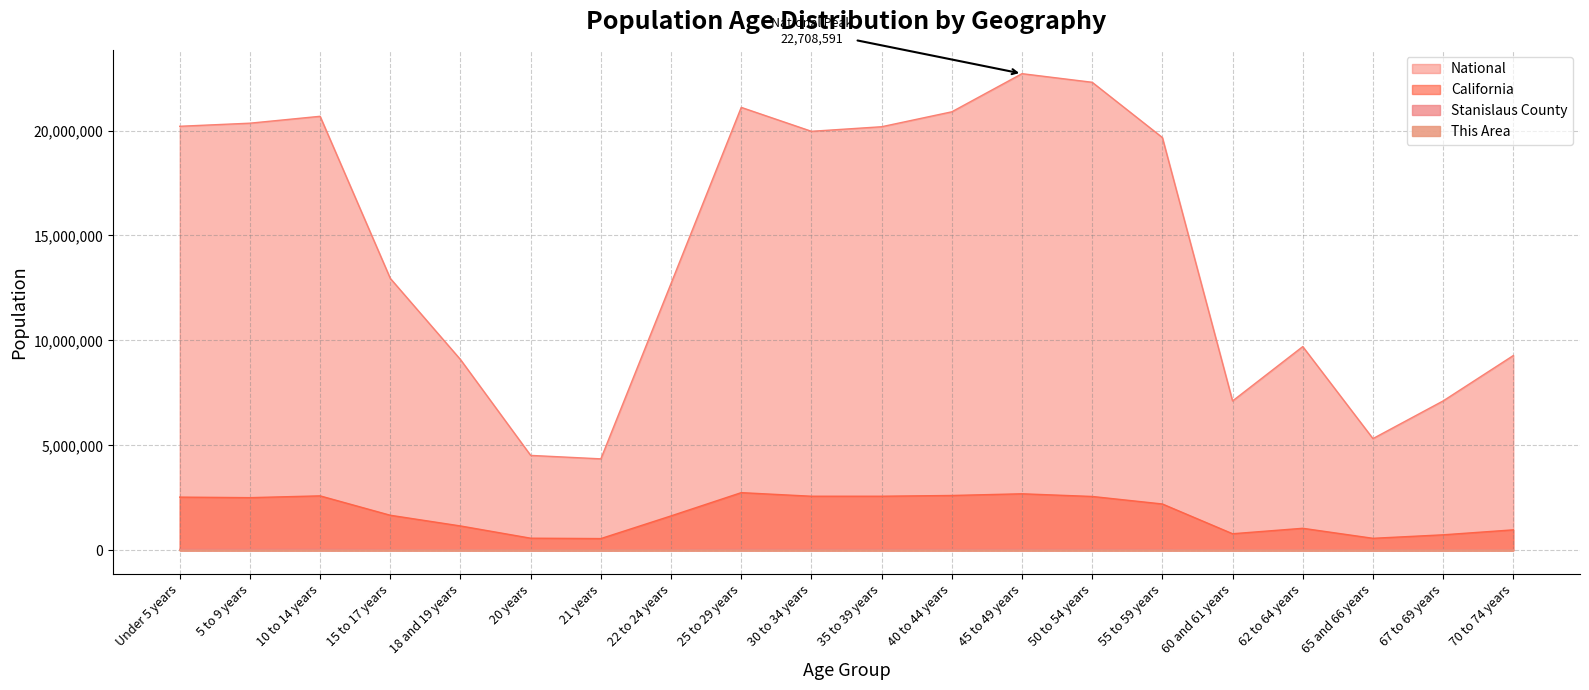

What is the sum of all National values?

290190983